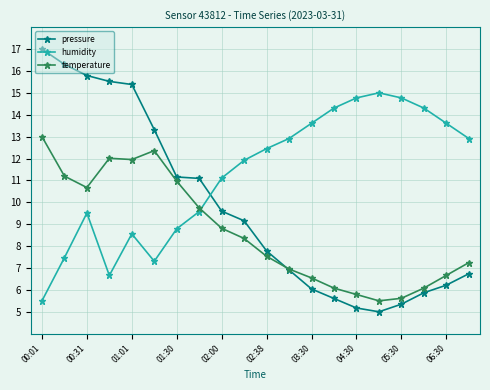

How many values in the humidity series are below 12?

10